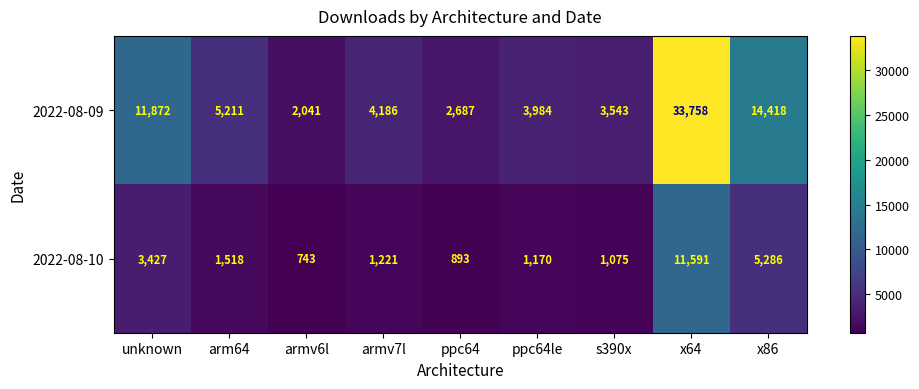

Where is 2022-08-09 nearest to the value 17899?

x86